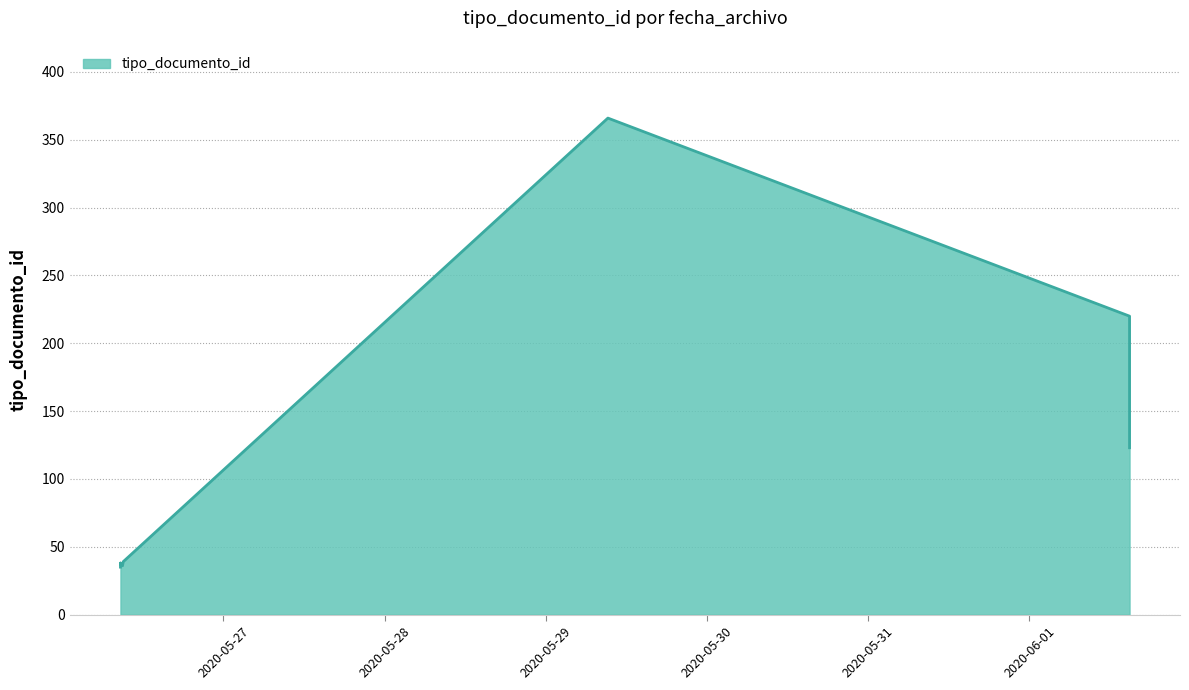

Is it true that the value at 2020-05-26 08:57:37 is 64?

False